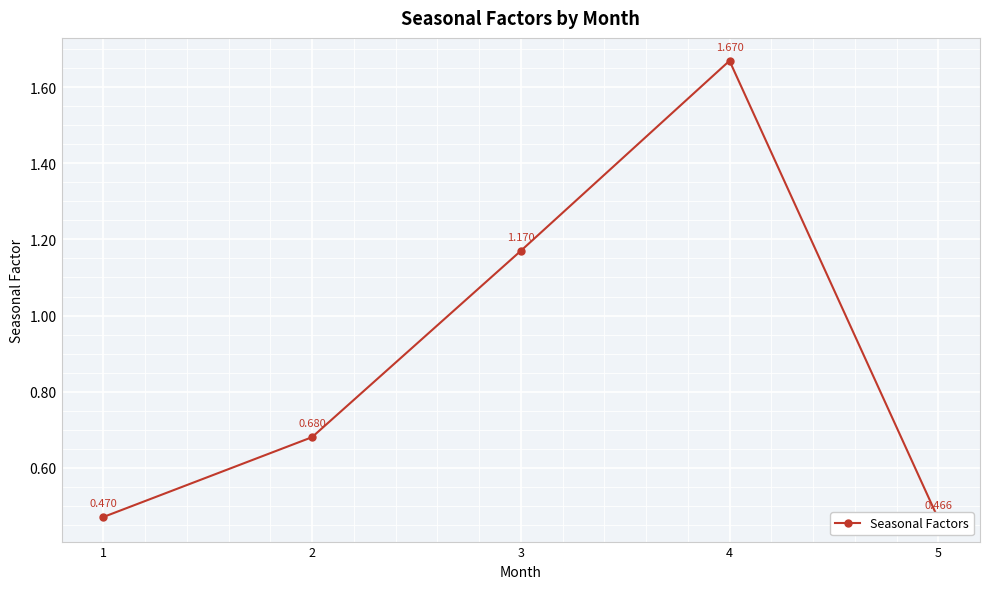

What is the value of the 3rd point from the left?

1.2